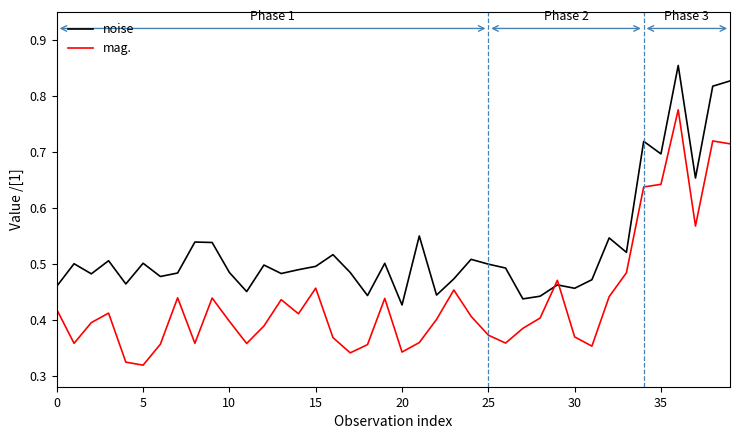

Which series has the largest total across all categories?

noise